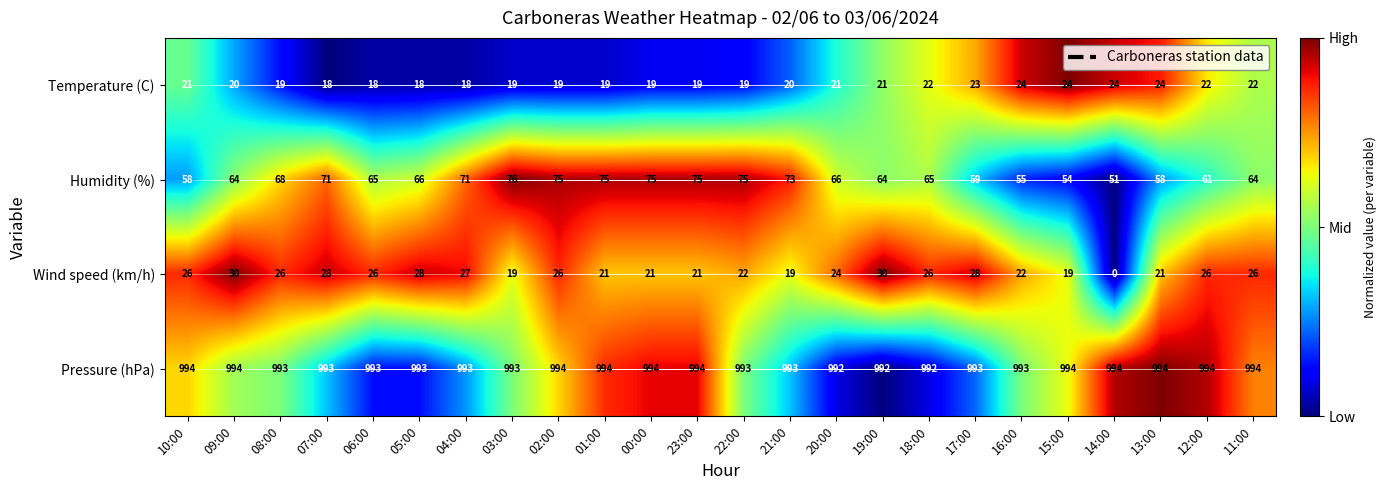

Which series has the largest total across all categories?

Pressure (hPa)